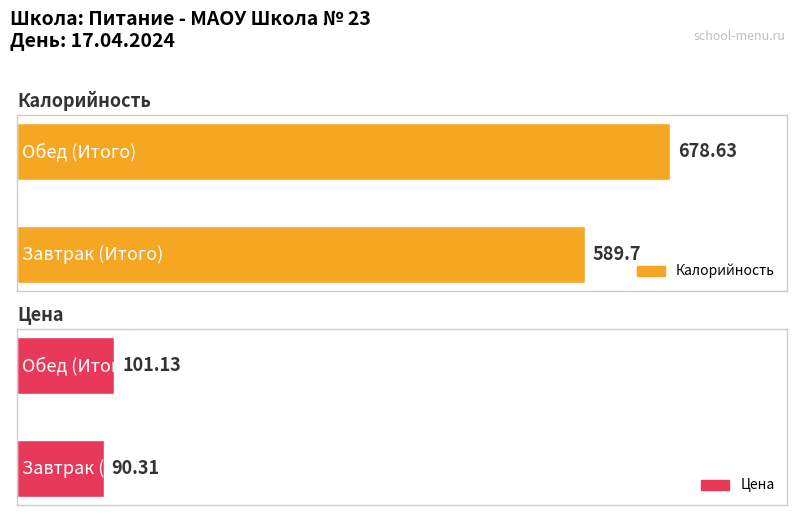

At which category does the chart reach its peak across all series?

Обед (Итого)